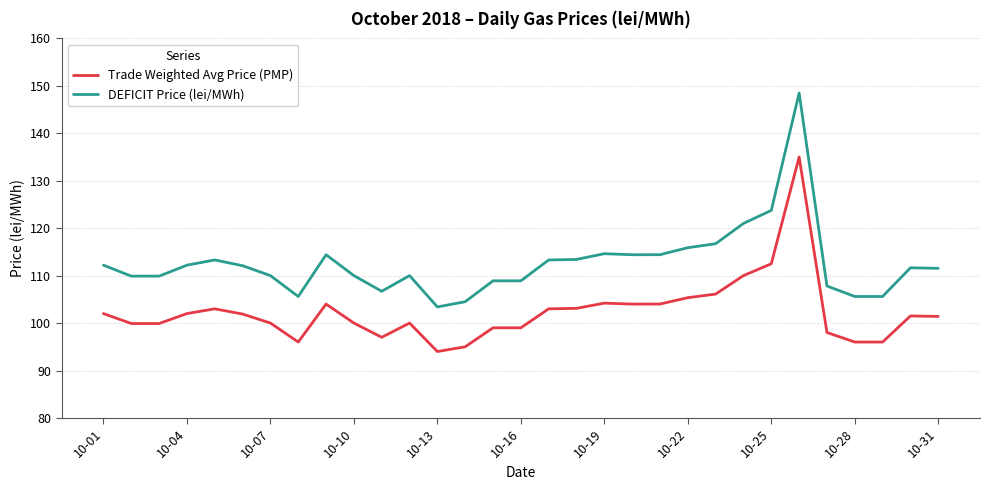

Which series has the largest total across all categories?

DEFICIT Price (lei/MWh)